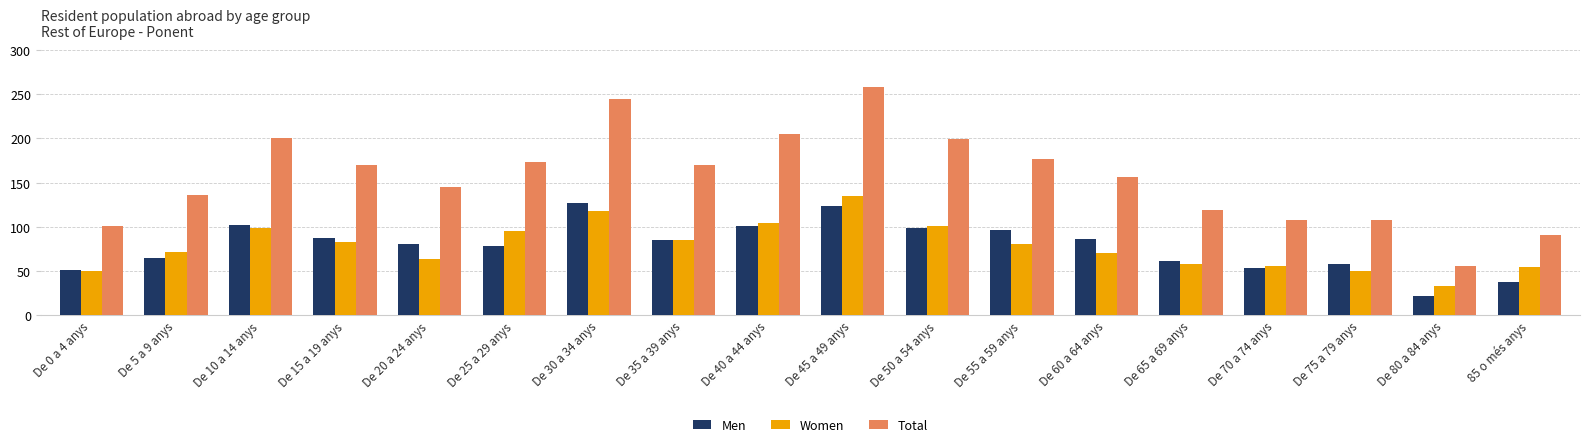

What is the total value across all series at De 5 a 9 anys?

272